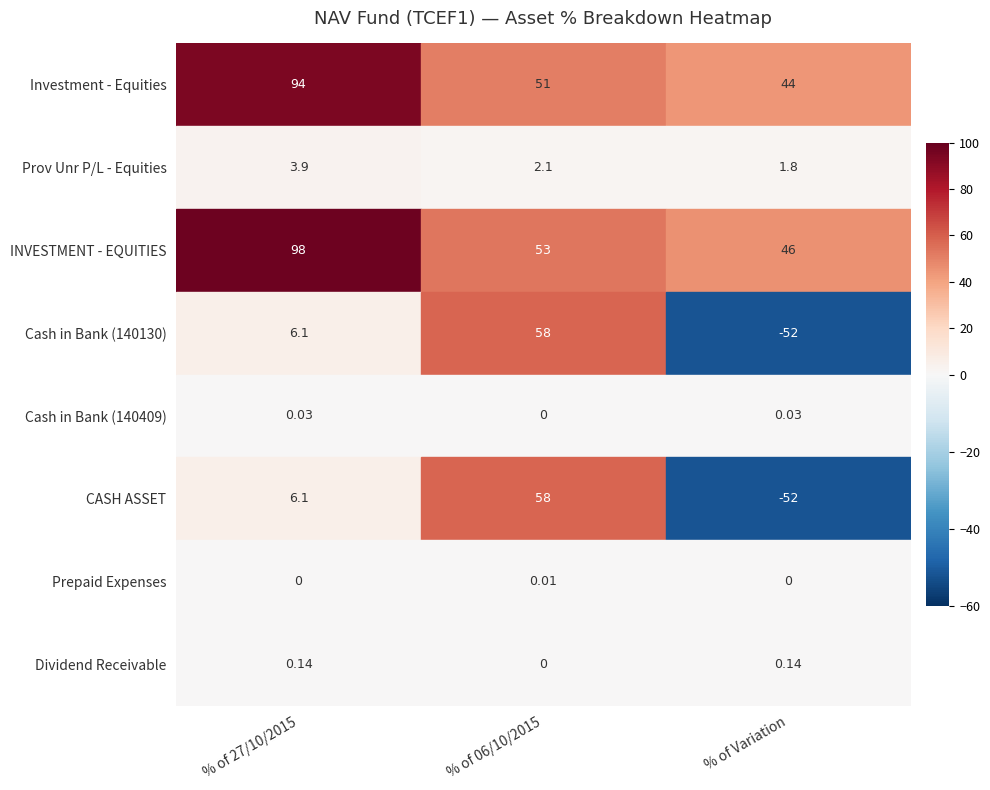

Which has a higher value, INVESTMENT - EQUITIES or Cash in Bank (140130)?

INVESTMENT - EQUITIES